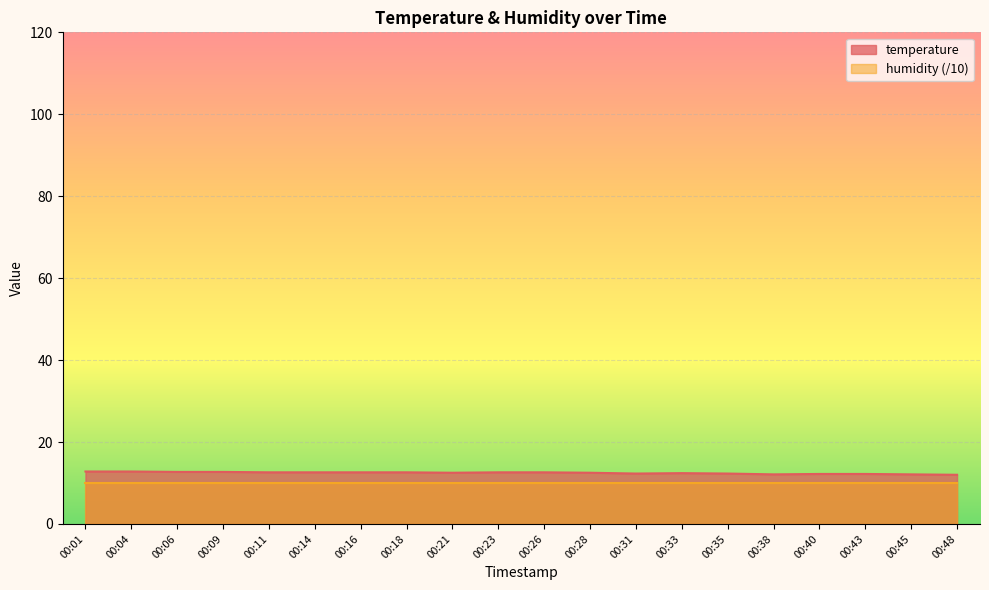

Reading left to right, extract all data points from this chart.

12.8	12.8	12.7	12.7	12.6	12.6	12.6	12.6	12.5	12.6	12.6	12.5	12.3	12.4	12.3	12.1	12.2	12.2	12.1	12.0